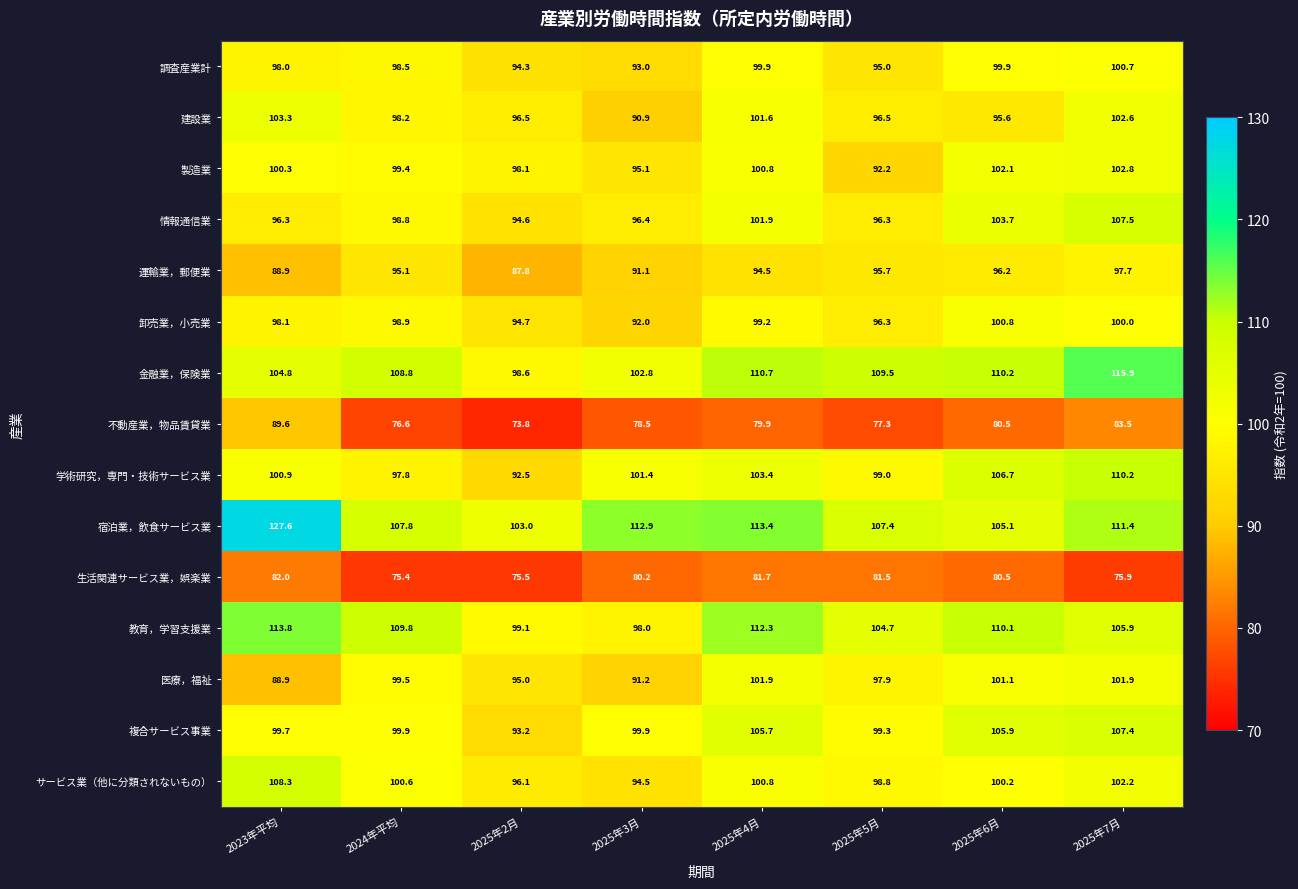

Which series has the widest spread of values?

宿泊業，飲食サービス業